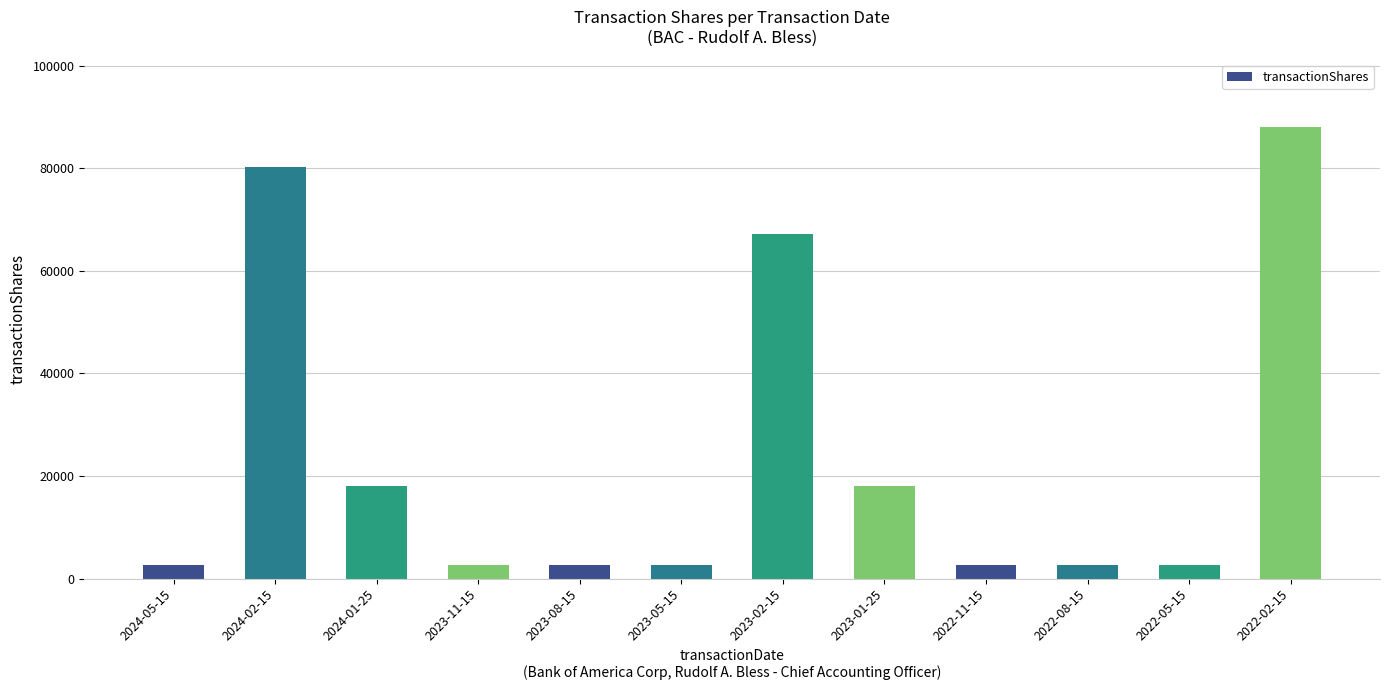

At which category does the chart reach its peak across all series?

2022-02-15